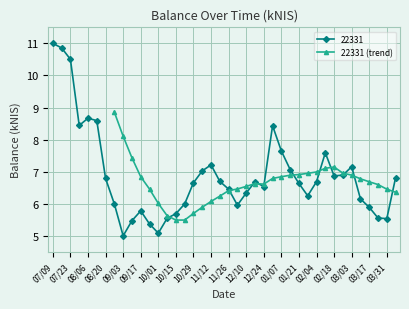

The 22331 (trend) series shows 9.4 at 03/03. True or false?

False